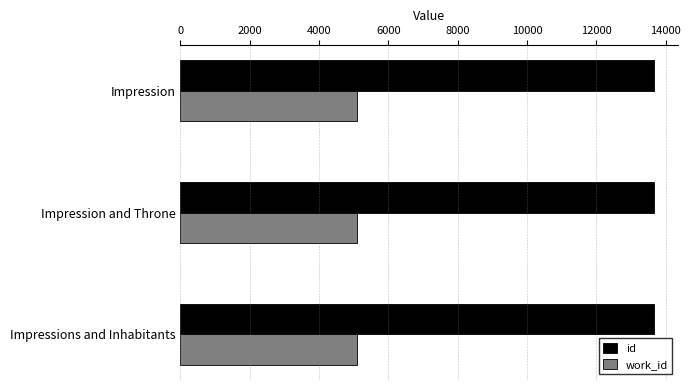

Which series has the largest total across all categories?

id